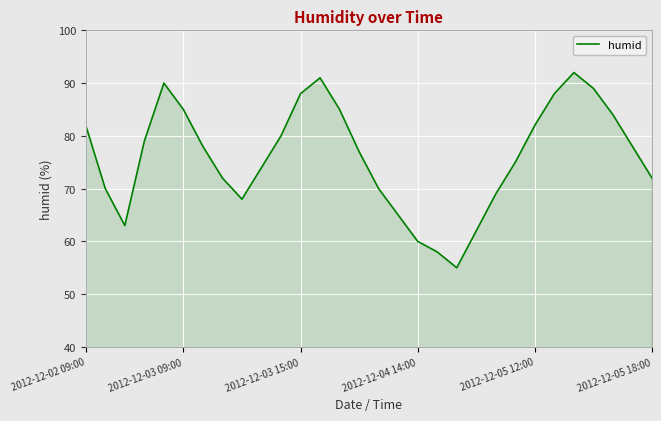

What is the greatest value displayed?

92